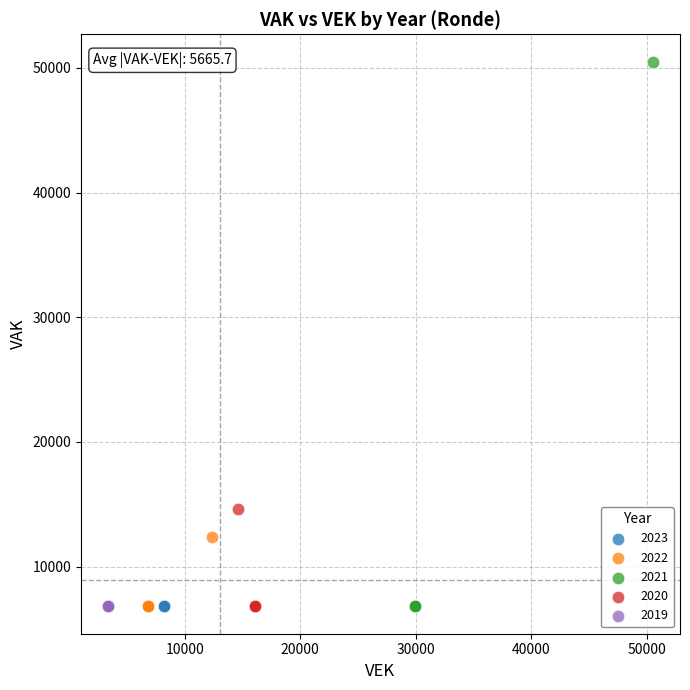

Which series contains the highest Y value?

2021